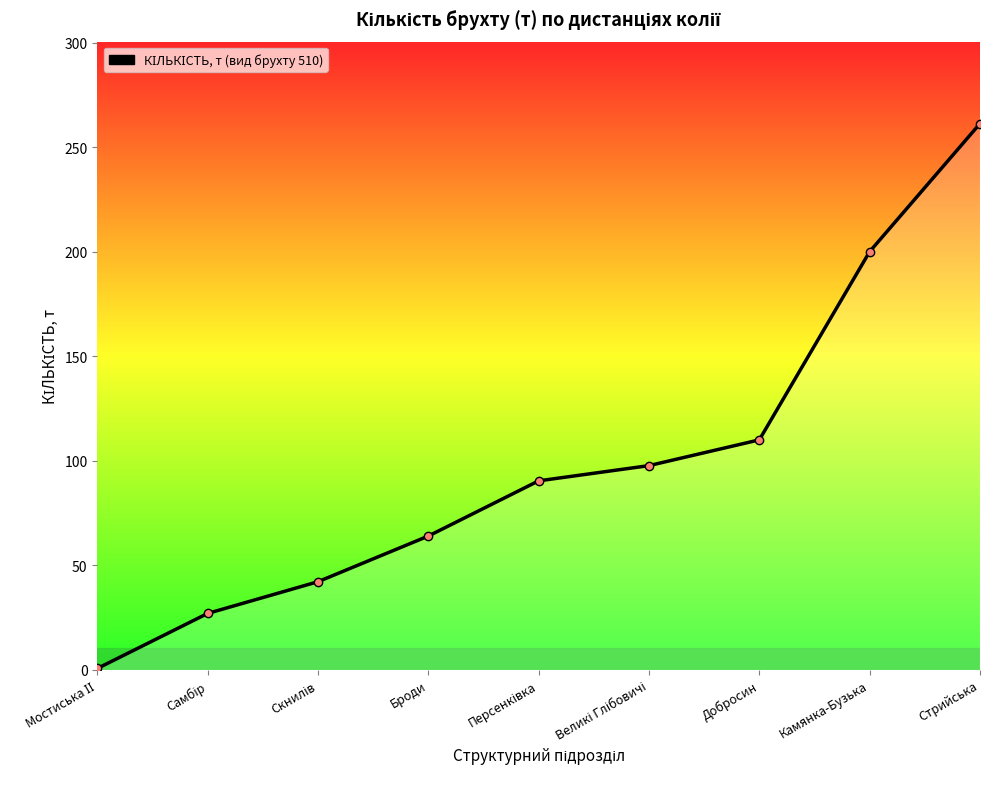

How many values are below 90?

4